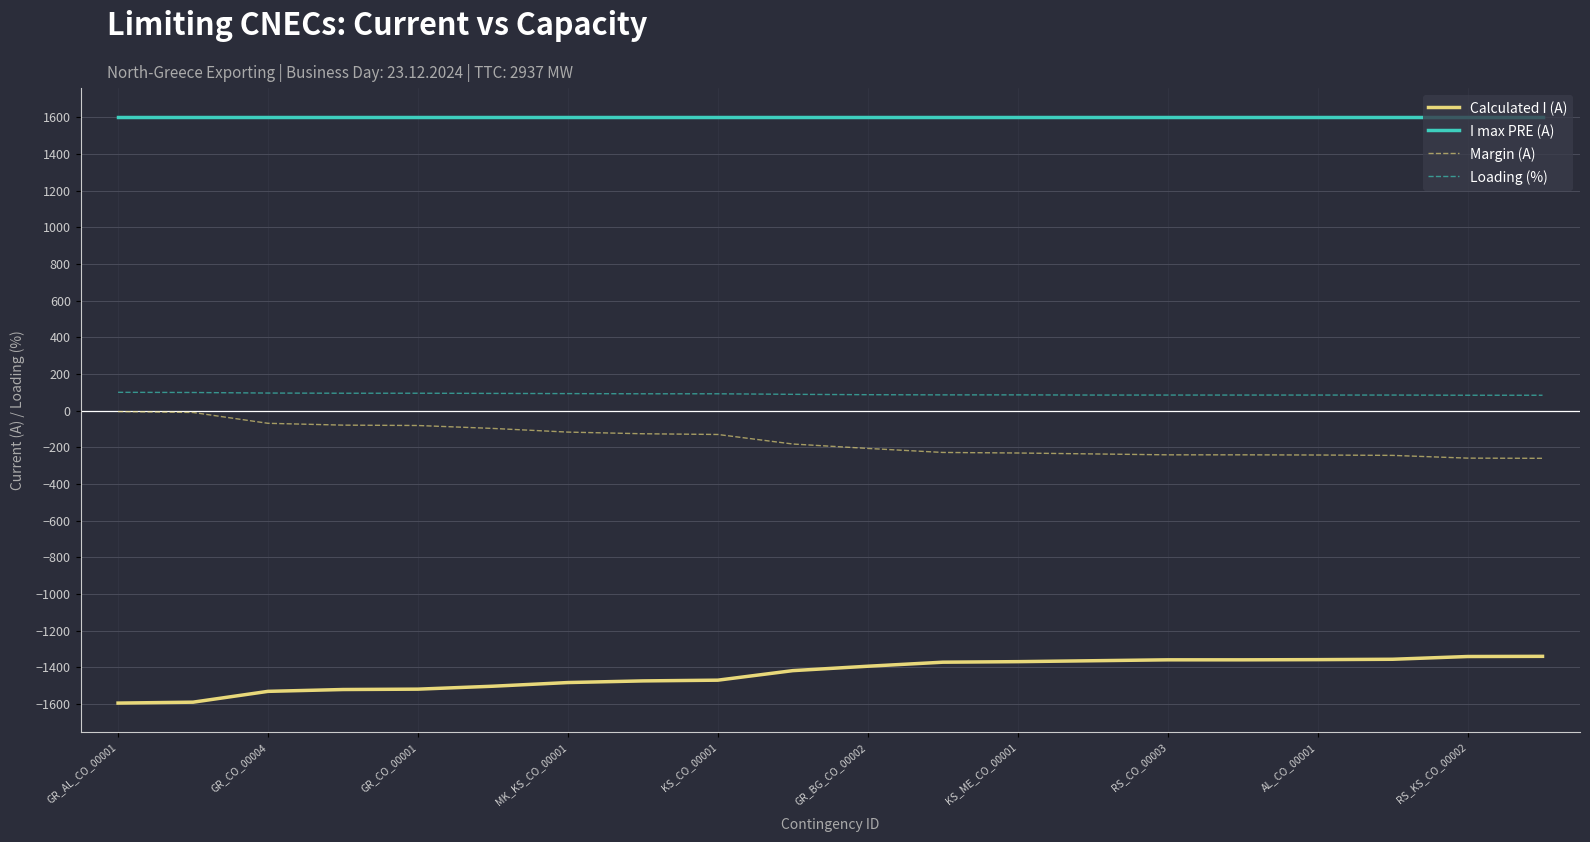

Which series has the largest total across all categories?

I max PRE (A)